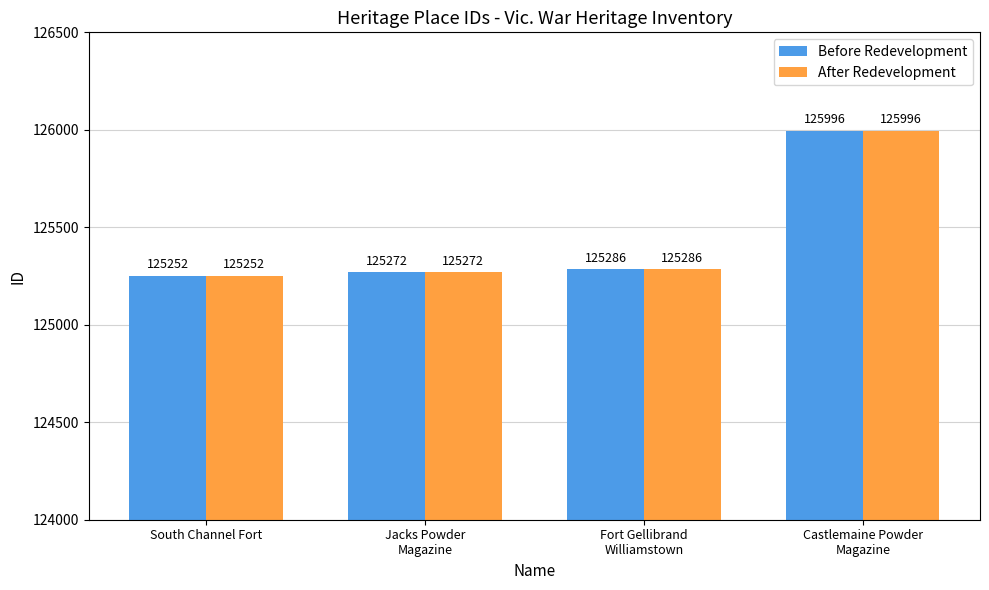

Reading left to right, transcribe all the data shown in this chart.

Before Redevelopment: South Channel Fort=125252	Jacks Powder
Magazine=125272	Fort Gellibrand
Williamstown=125286	Castlemaine Powder
Magazine=125996
After Redevelopment: South Channel Fort=125252	Jacks Powder
Magazine=125272	Fort Gellibrand
Williamstown=125286	Castlemaine Powder
Magazine=125996